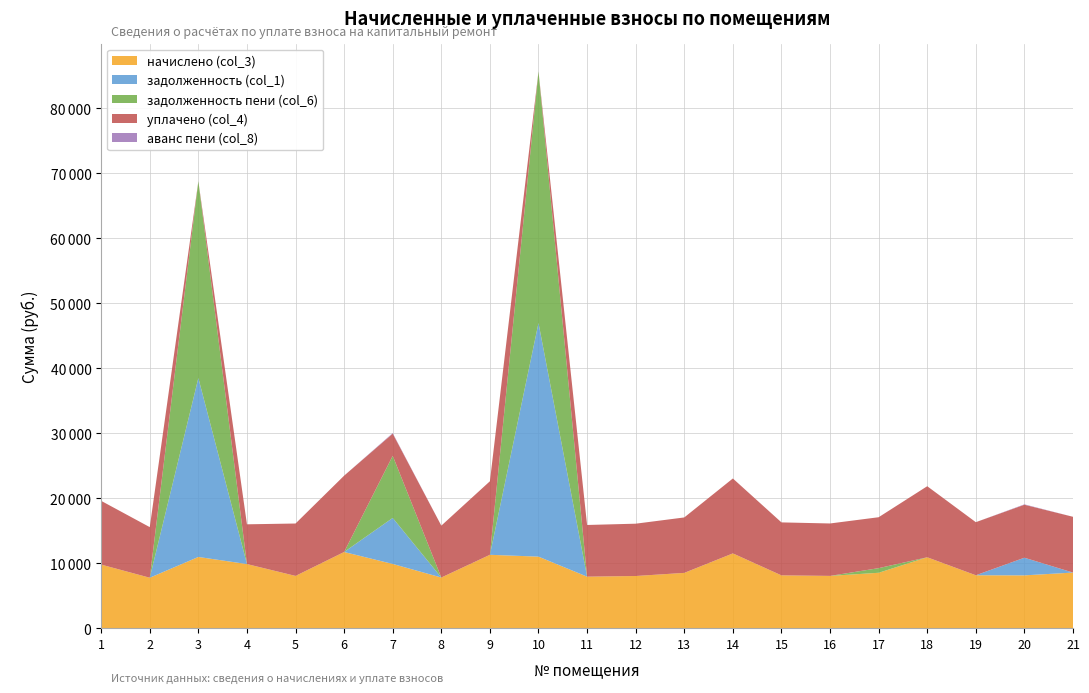

Reading left to right, extract all data points from this chart.

начислено (col_3): 1=9803.5	2=7783.2	3=10979.3	4=9886.3	5=8061.6	6=11741.0	7=9903.0	8=7816.3	9=11310.7	10=11029.0	11=7948.8	12=8048.2	13=8528.4	14=11525.8	15=8147.5	16=8064.7	17=8545.0	18=10929.6	19=8164.1	20=8147.5	21=8578.1
задолженность (col_1): 1=0.0	2=0.0	3=27523.3	4=0.0	5=0.0	6=0.0	7=7080.3	8=0.0	9=0.0	10=35937.4	11=0.0	12=0.0	13=0.0	14=0.0	15=0.0	16=0.0	17=0.0	18=0.0	19=0.0	20=2715.8	21=0.0
задолженность пени (col_6): 1=0.0	2=0.0	3=30268.2	4=0.0	5=0.0	6=0.0	7=9556.1	8=0.0	9=0.0	10=38694.6	11=0.0	12=0.0	13=0.0	14=0.0	15=0.0	16=0.0	17=712.1	18=0.0	19=0.0	20=0.0	21=0.0
уплачено (col_4): 1=9803.5	2=7783.2	3=0.0	4=6113.4	5=8061.6	6=11741.0	7=3405.4	8=7979.2	9=11310.7	10=0.0	11=7948.8	12=8048.2	13=8528.4	14=11525.8	15=8147.5	16=8064.7	17=7832.9	18=10929.6	19=8164.1	20=8147.5	21=8578.1
аванс пени (col_8): 1=0.0	2=0.0	3=0.0	4=0.0	5=0.0	6=0.0	7=87.0	8=0.0	9=0.0	10=0.0	11=0.0	12=0.0	13=0.0	14=0.0	15=0.0	16=0.0	17=0.0	18=0.0	19=0.0	20=61.7	21=0.0